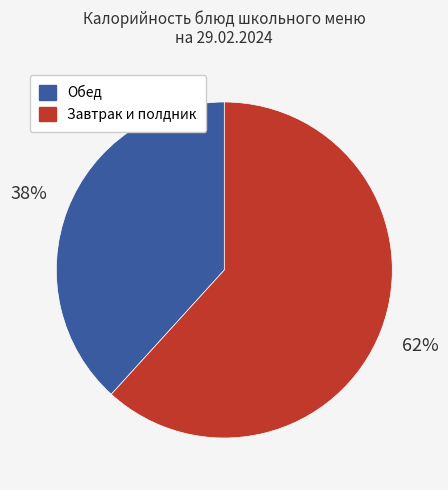

Does any single category account for the majority?

Yes